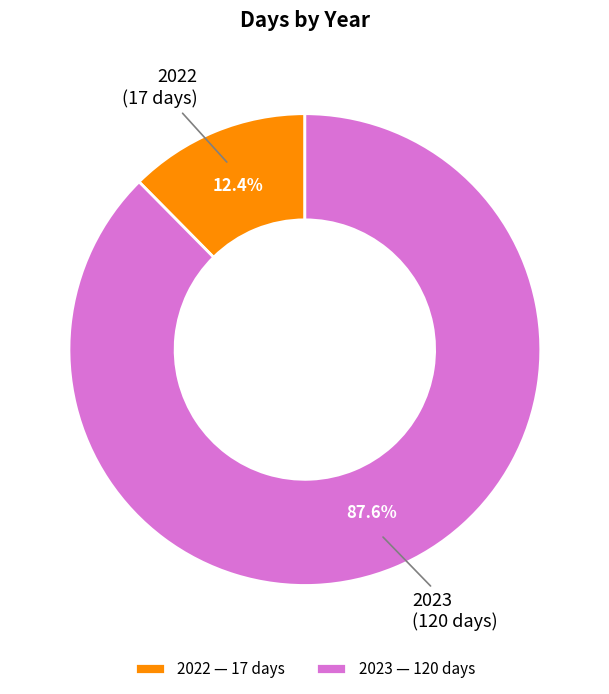

Is 2022 the majority of the pie?

No